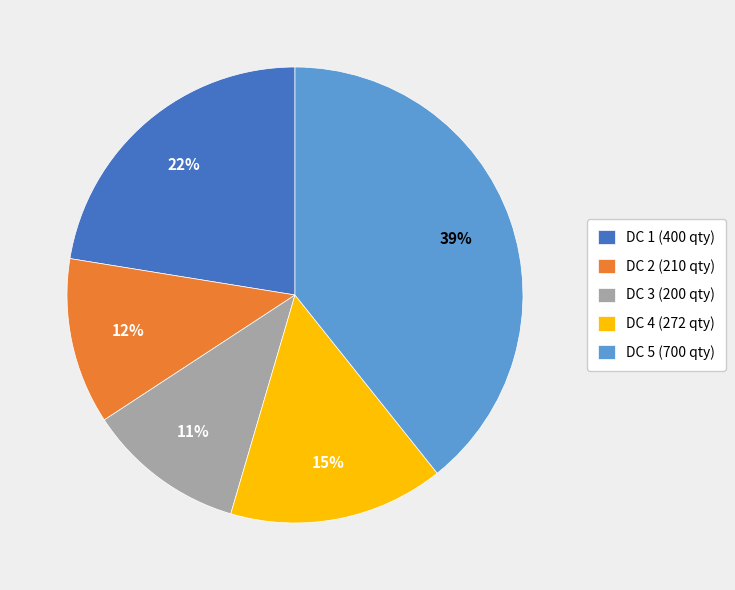

Which slice is the smallest?

DC 3 (200 qty)